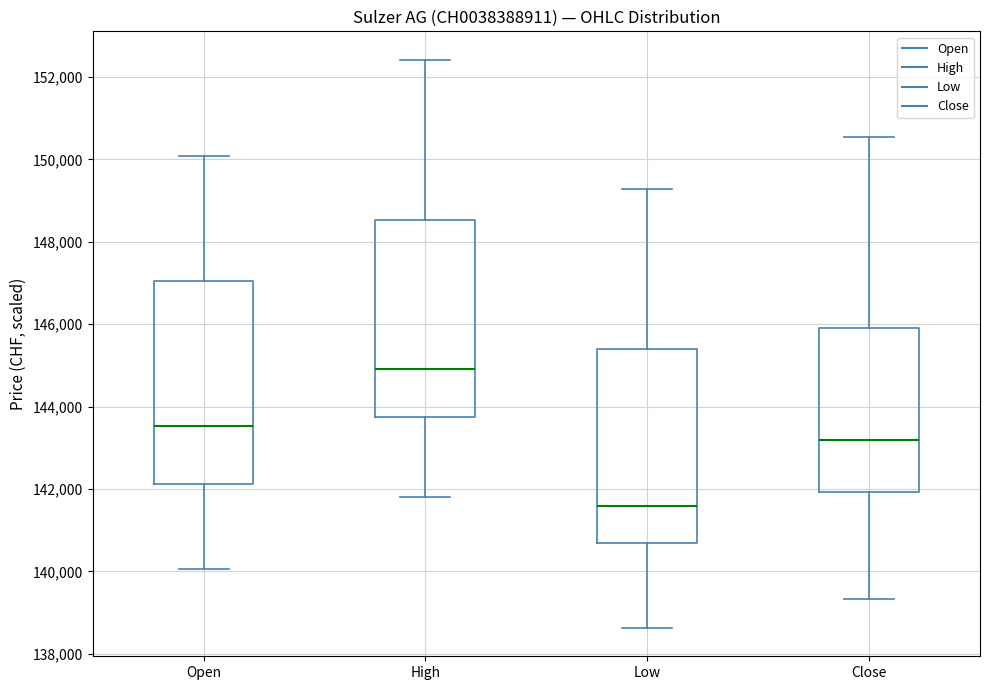

Where does the median line of the box for High sit on the y-axis? The values are not printed on the chart, so give them approximately, as read against the axis.

145000